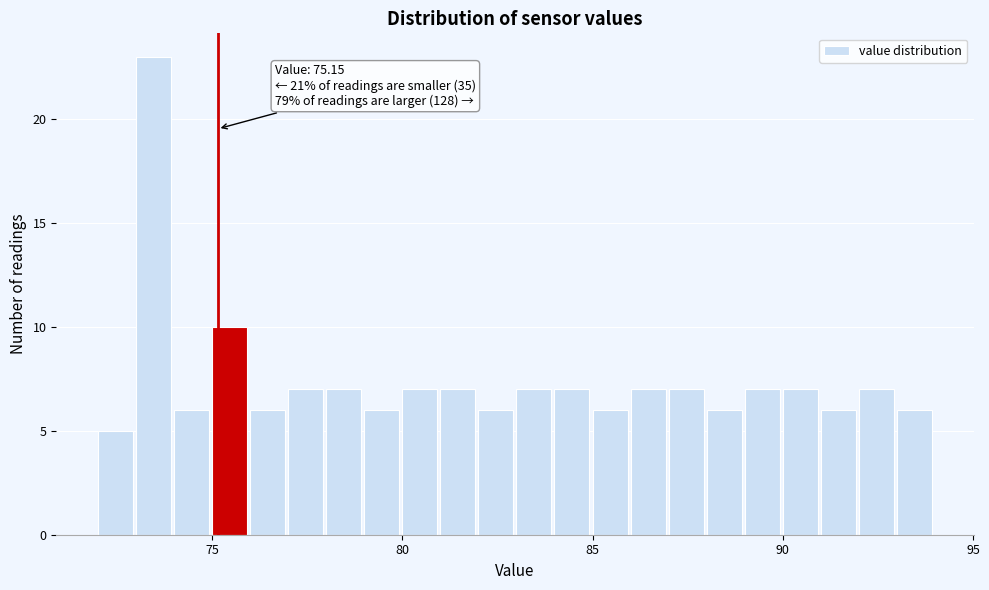

Read against the x-axis, roughly where is the centre of the tallest bar?

73.5